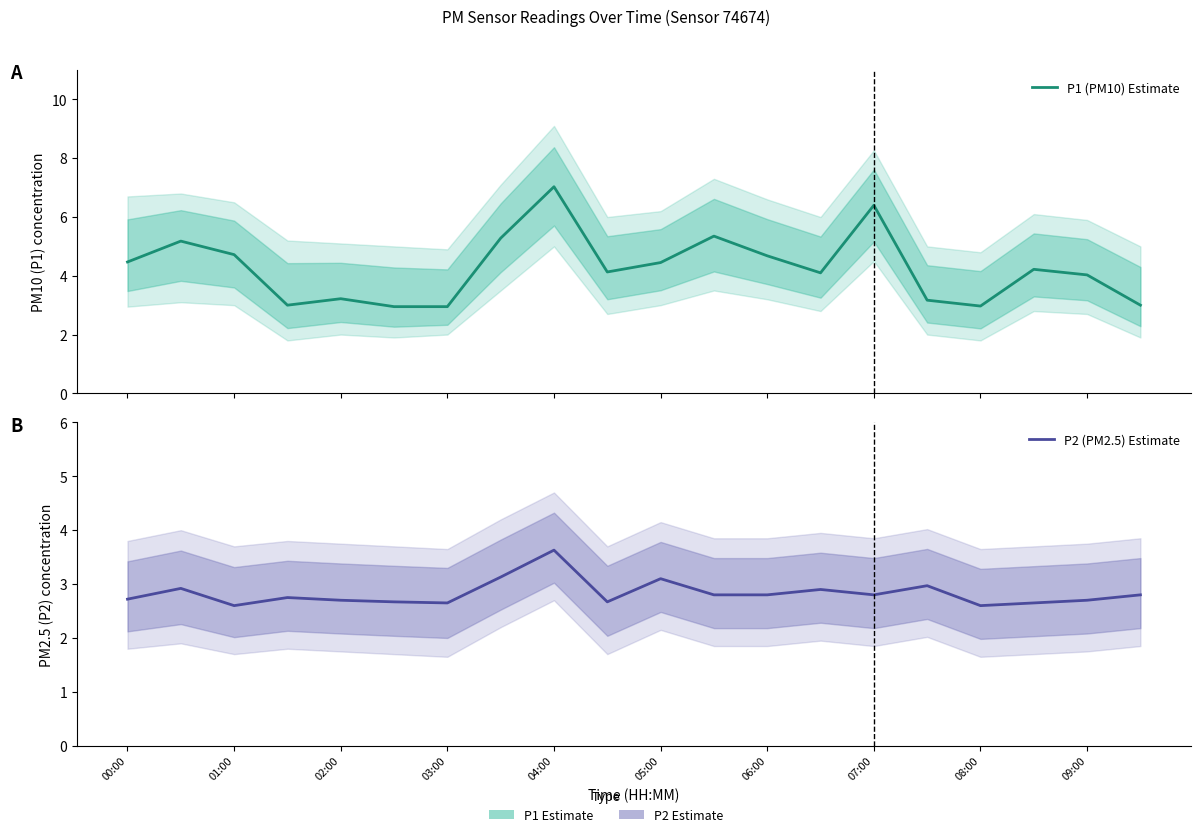

True or false: P1 (PM10) Estimate has a value of 4.5 at 05:00.

True